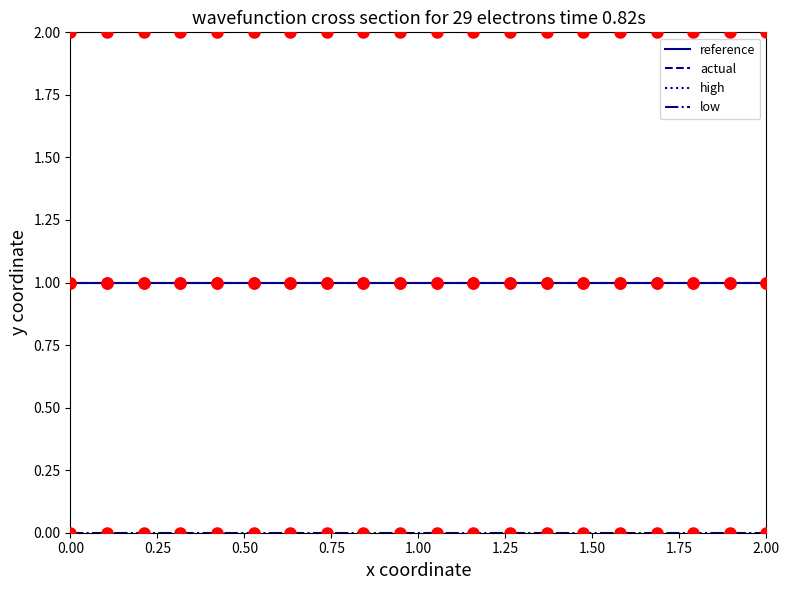

True or false: reference and actual cross at least once.

False